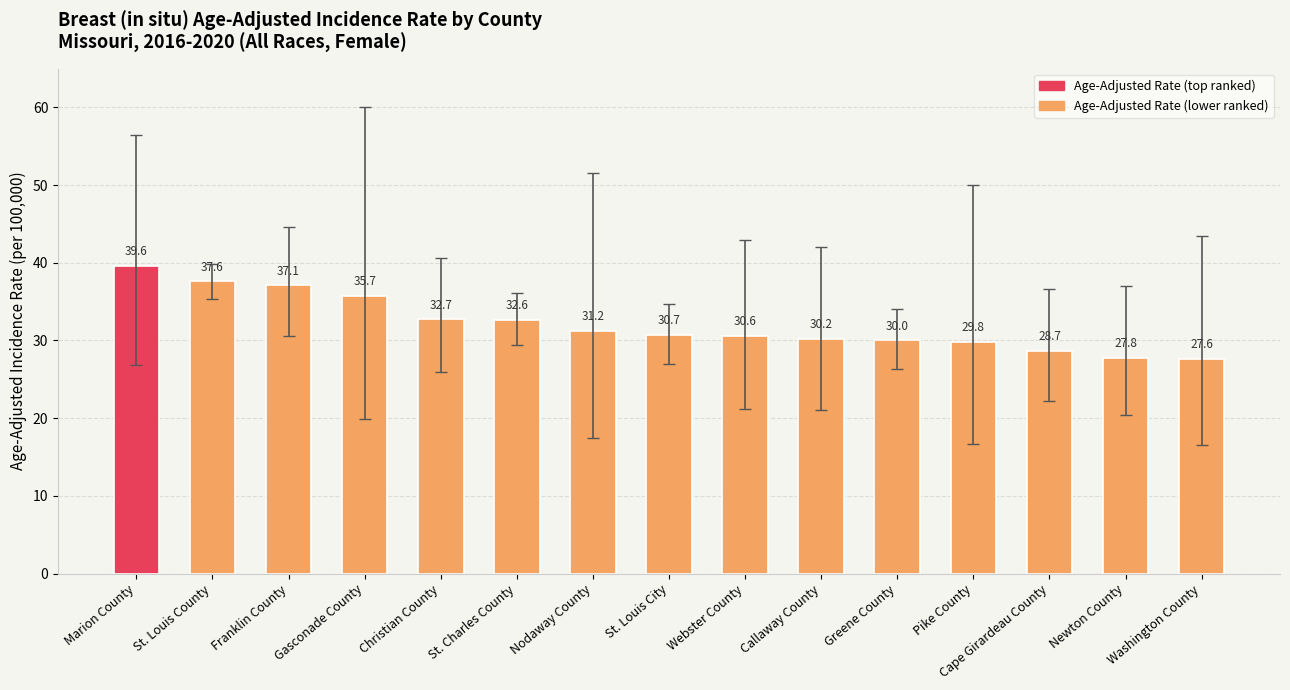

What is the change in value from Marion County to Washington County?

-12.0